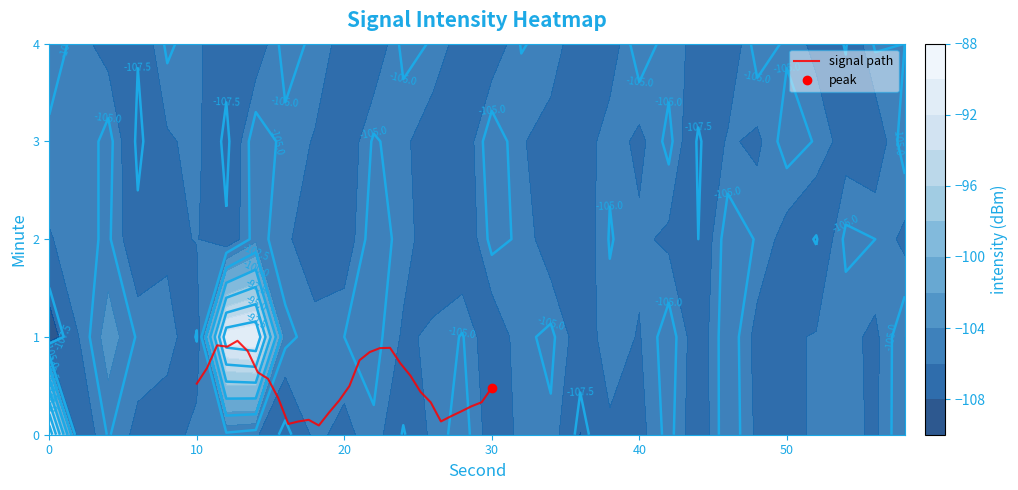

Reading left to right, extract all data points from this chart.

0.5	0.7	0.9	0.9	1.0	0.9	0.6	0.6	0.4	0.1	0.1	0.2	0.1	0.2	0.4	0.5	0.8	0.8	0.9	0.9	0.7	0.6	0.4	0.3	0.1	0.2	0.2	0.3	0.3	0.5